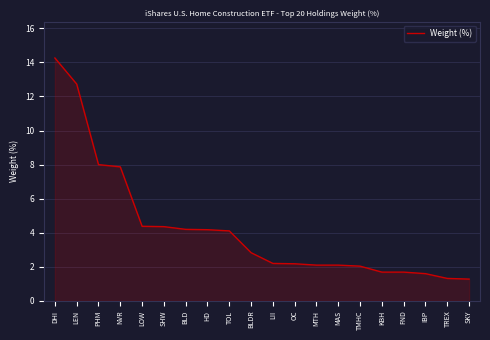

True or false: the data shows 6.1 at HD.

False